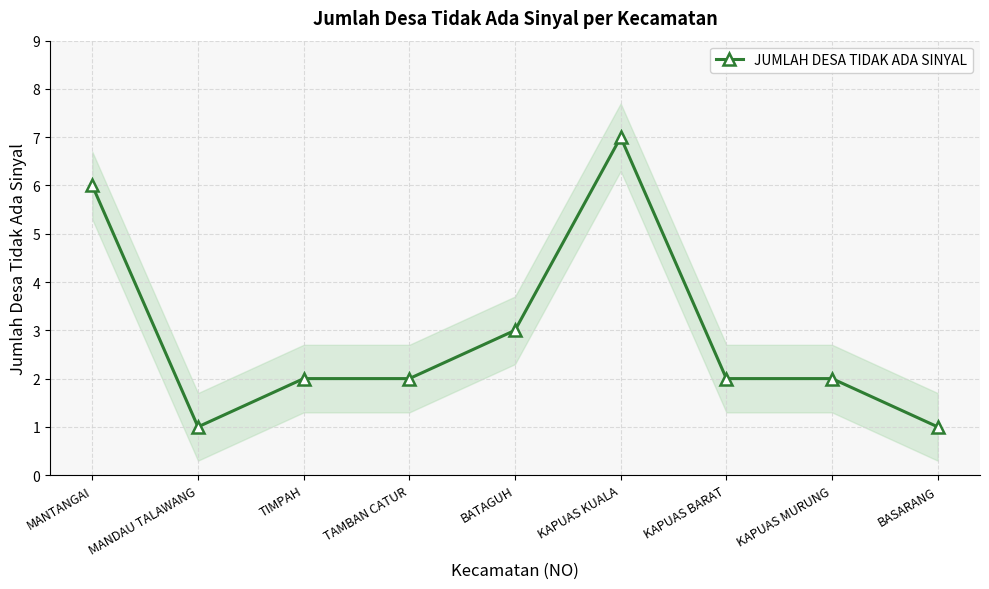

Which category has the lowest value across all series?

MANDAU TALAWANG